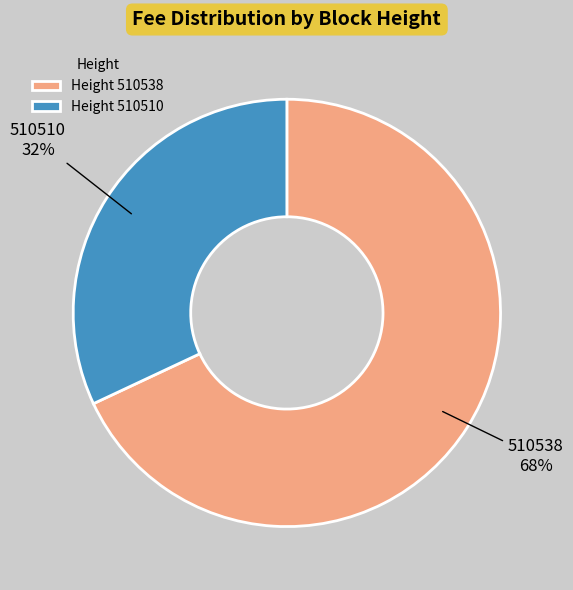

Which has a higher value, 510538 or 510510?

510538